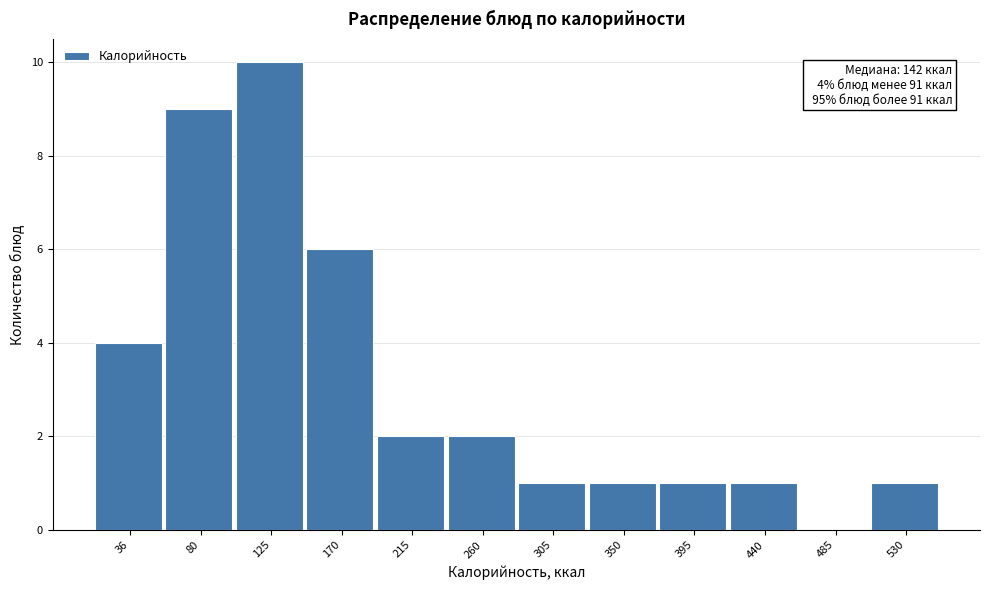

Reading left to right, list all the values displayed in this chart.

36=4	80=9	125=10	170=6	215=2	260=2	305=1	350=1	395=1	440=1	485=0	530=1